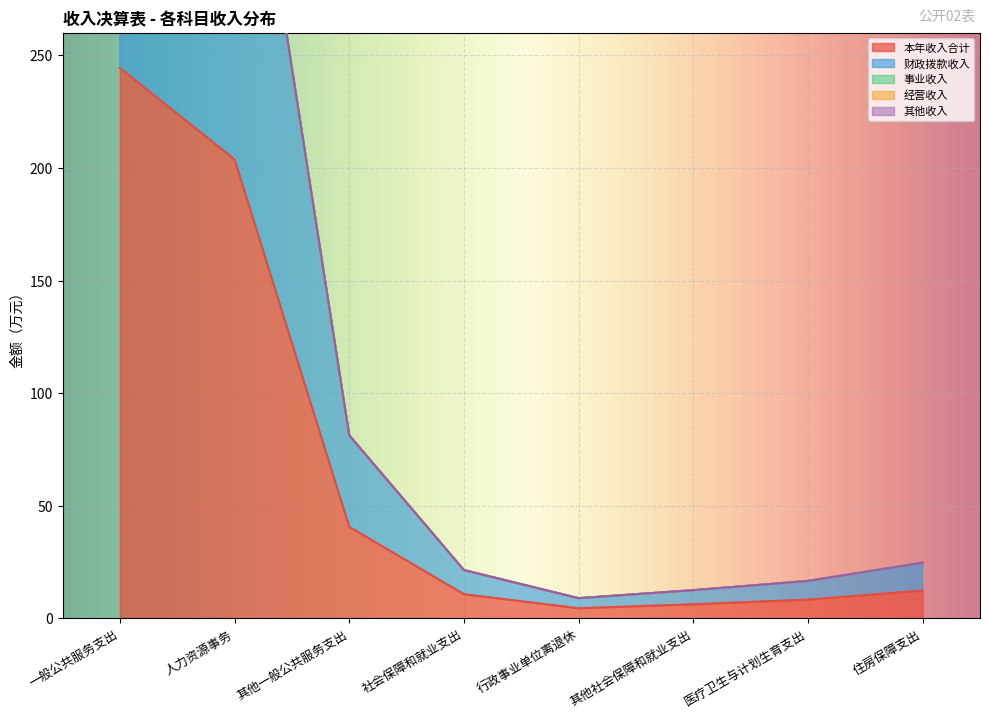

At which label is 本年收入合计 closest to 124?

人力资源事务